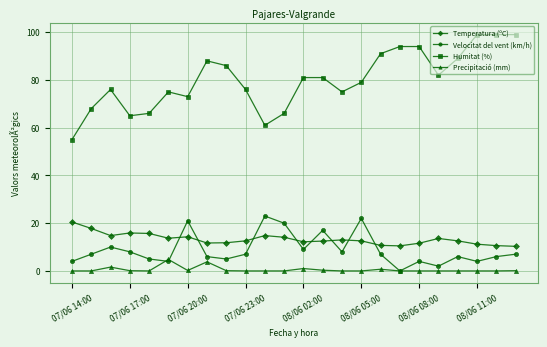

True or false: Temperatura (ºC) and Precipitació (mm) intersect in this chart.

False